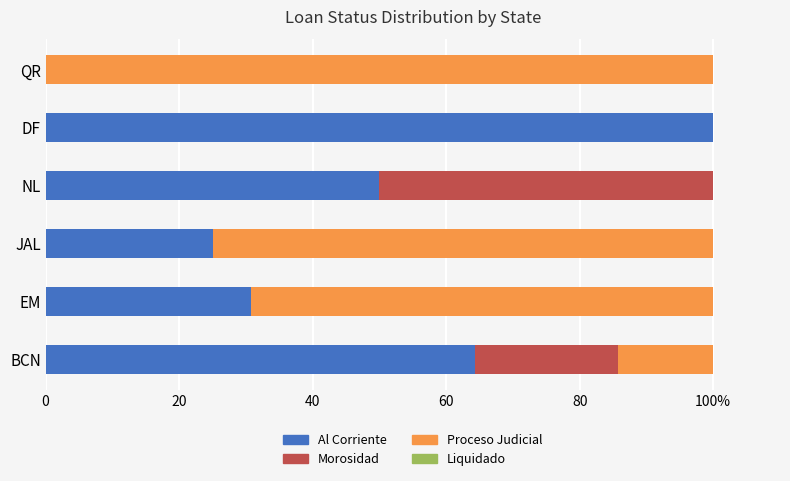

How many categories are shown in the chart?

6